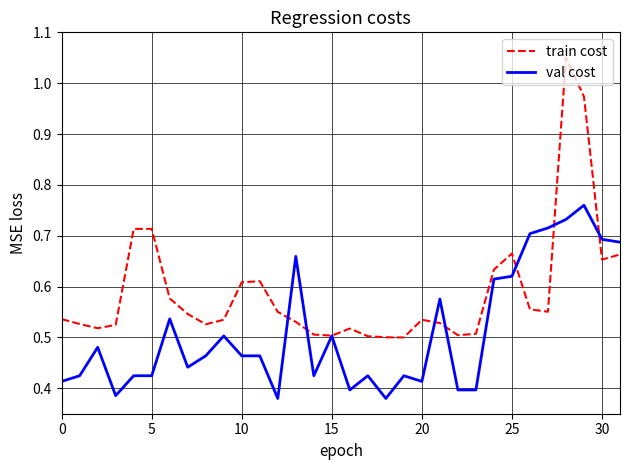

Which series has the widest spread of values?

train cost